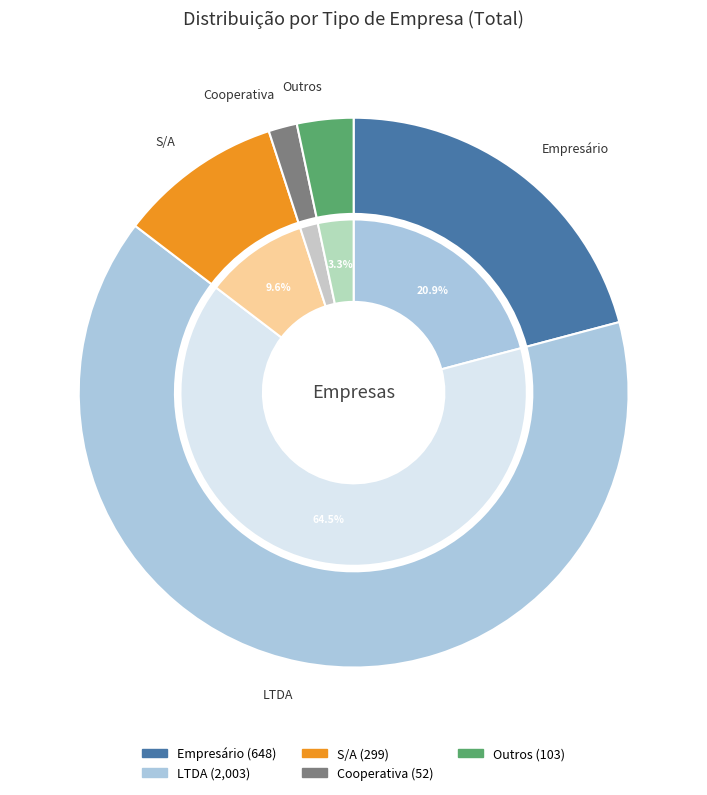

What is the ratio of the value at LTDA to the value at Empresário?

3.1